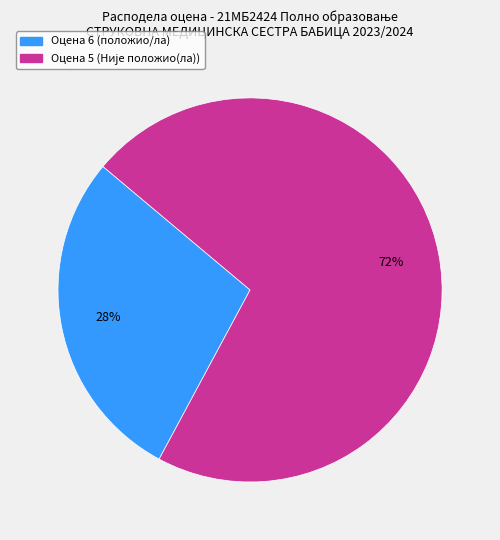

How many segments does this pie chart have?

2